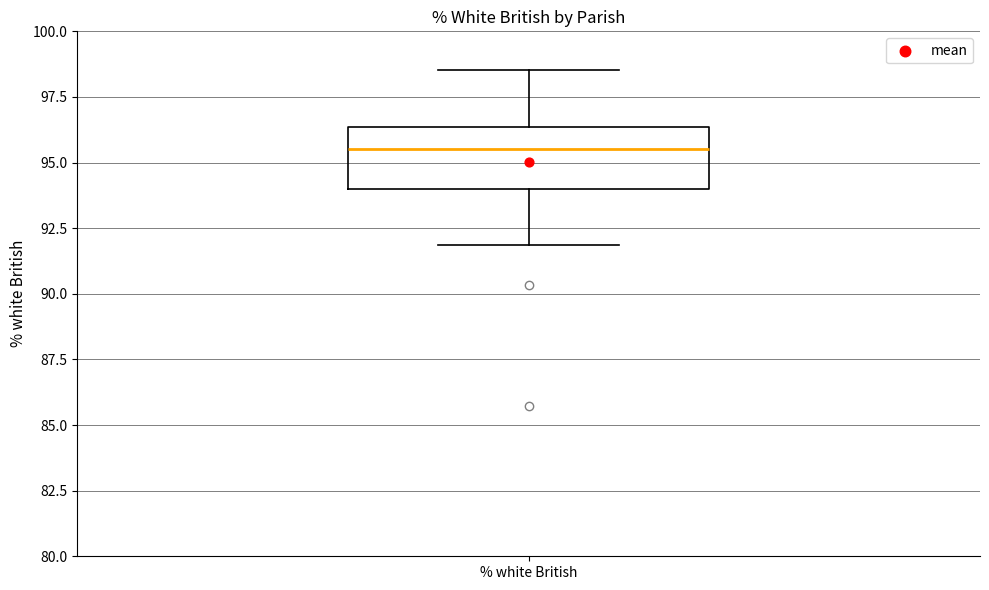

Read this box plot against the y-axis: the position of the median line, the range covered by the box, and the ends of both whiskers. The values are not printed on the chart, so give them approximately, as read against the axis.

median 95.5, box 94.0 to 96.5, whiskers 92.0 to 98.5